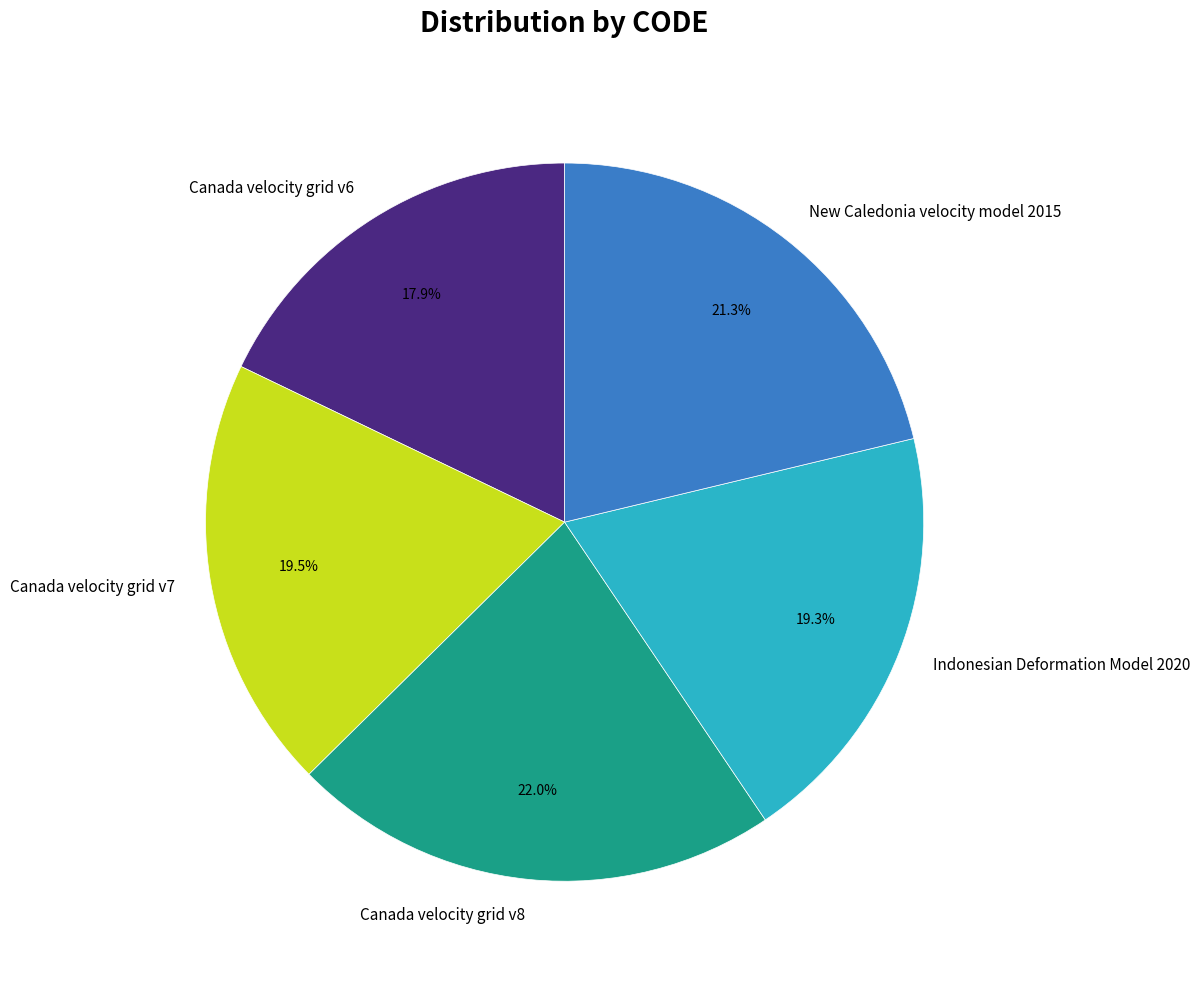

What percentage is NOT represented by Canada velocity grid v7?

80.5%